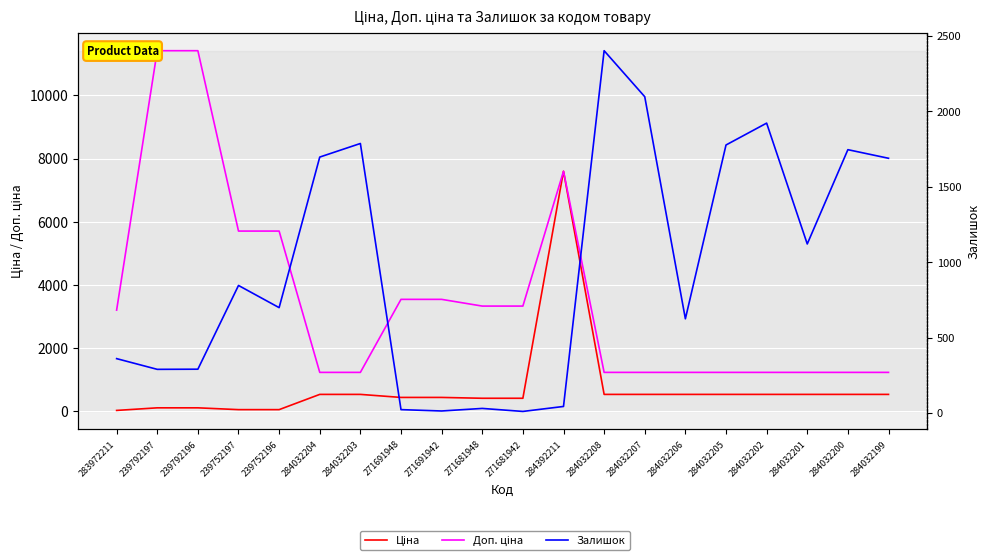

How many distinct data groups are displayed?

3